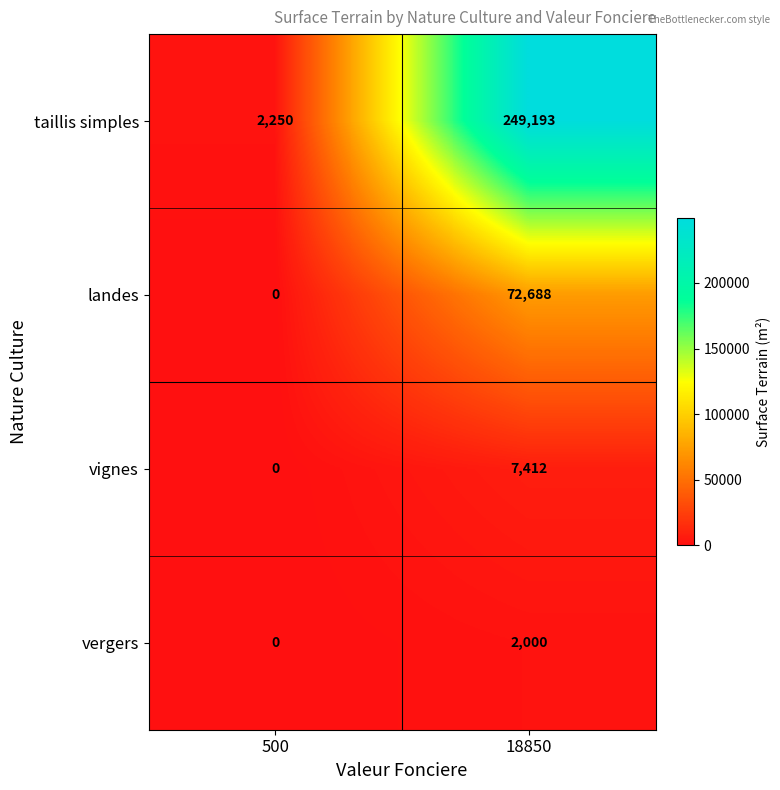

What is the maximum value shown in the chart?

249193